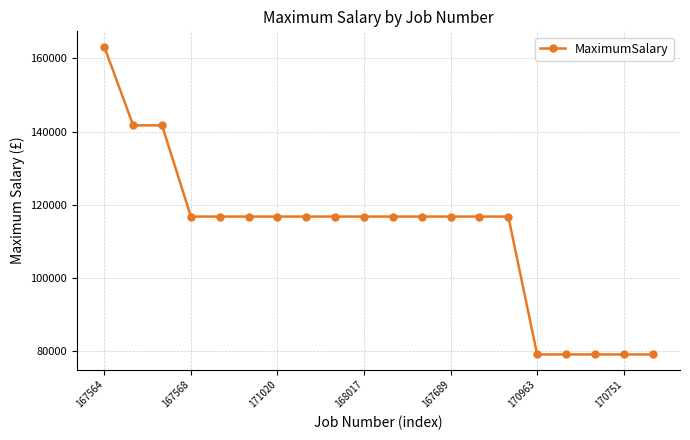

Reading right to left, list all the values displayed in this chart.

79026	79026	79026	79026	79026	116744	116744	116744	116744	116744	116744	116744	116744	116744	116744	116744	116744	141685	141685	163200